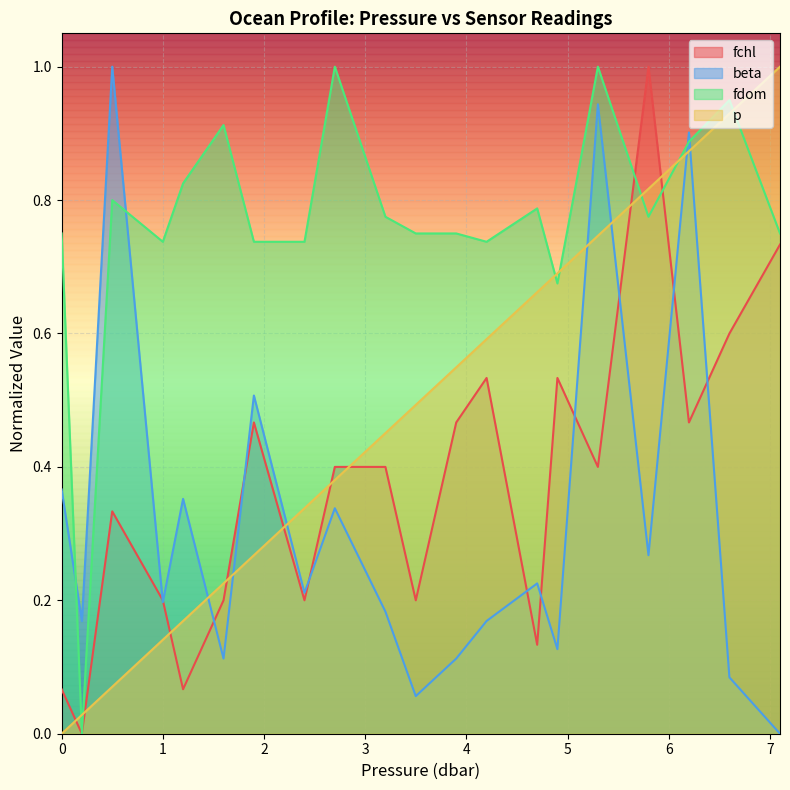

True or false: p has a value of 0.1 at 3.2.

False